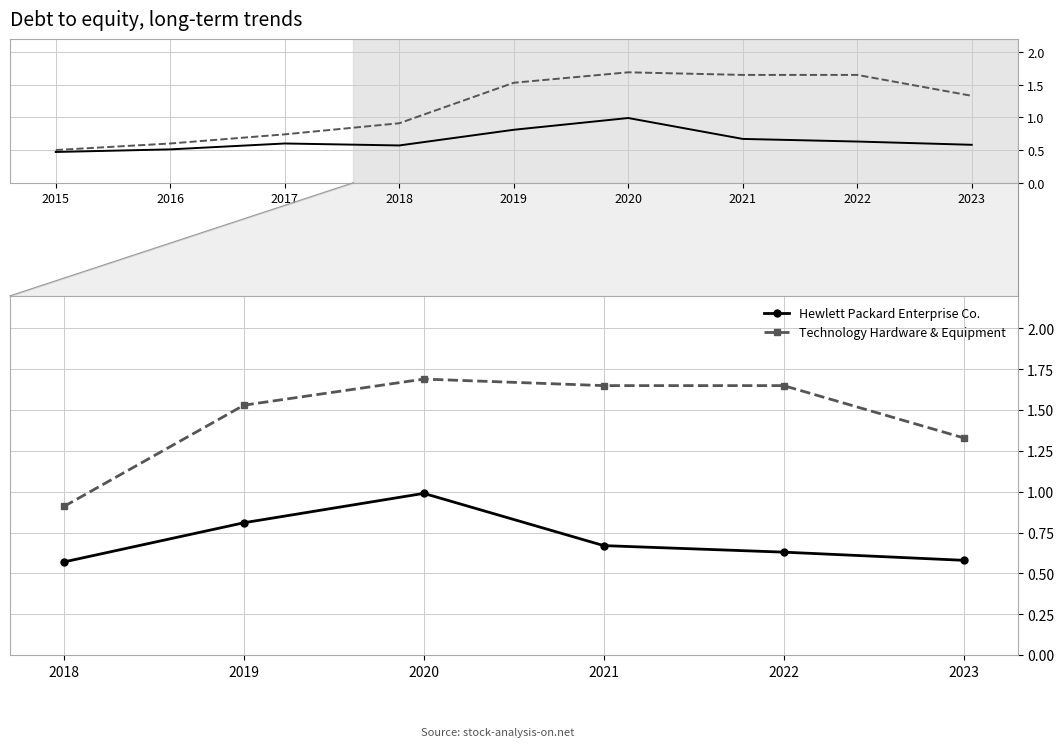

Which series has the widest spread of values?

Technology Hardware & Equipment